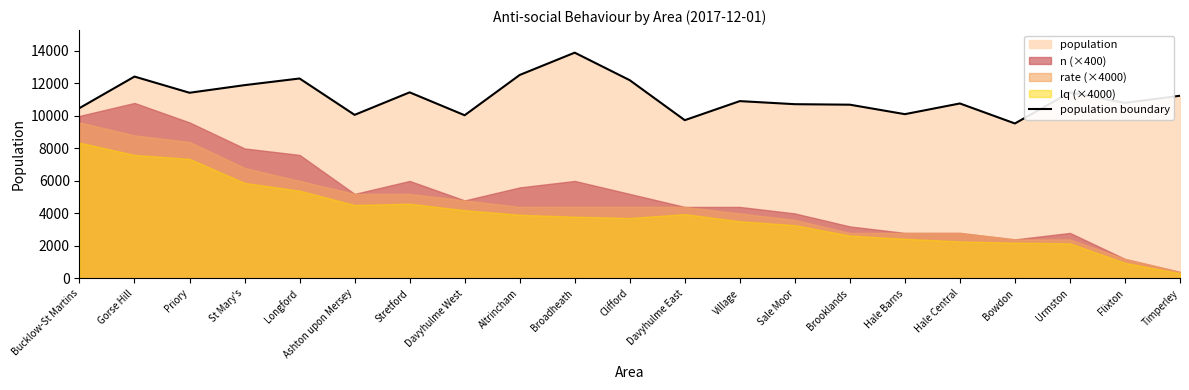

True or false: the data shows 13825 at Davyhulme East.

False